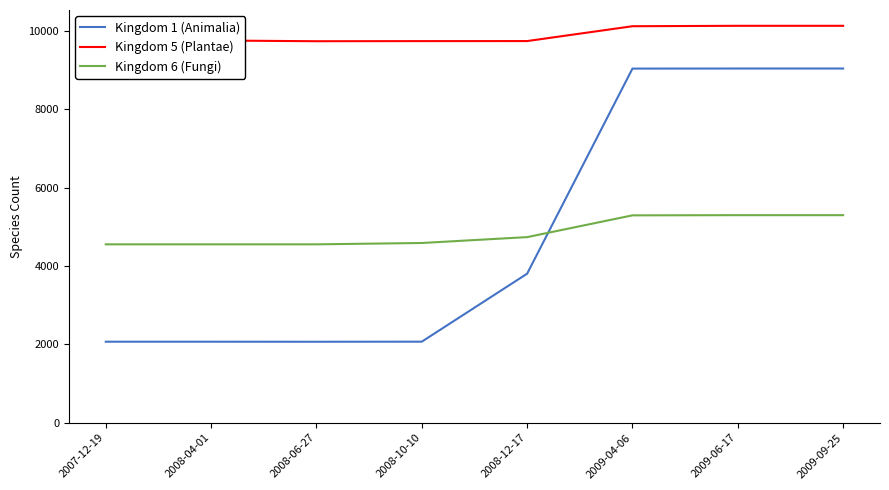

True or false: Kingdom 5 (Plantae) and Kingdom 1 (Animalia) intersect in this chart.

False